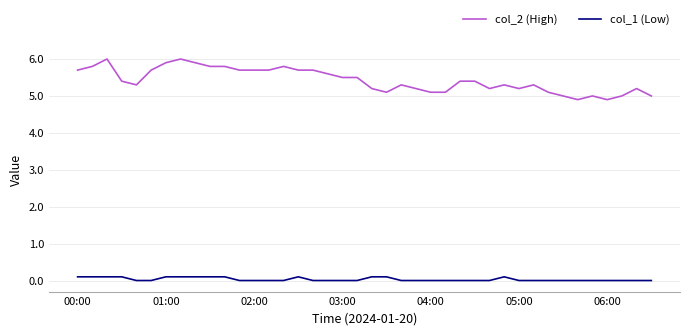

True or false: col_1 (Low) and col_2 (High) cross at least once.

False